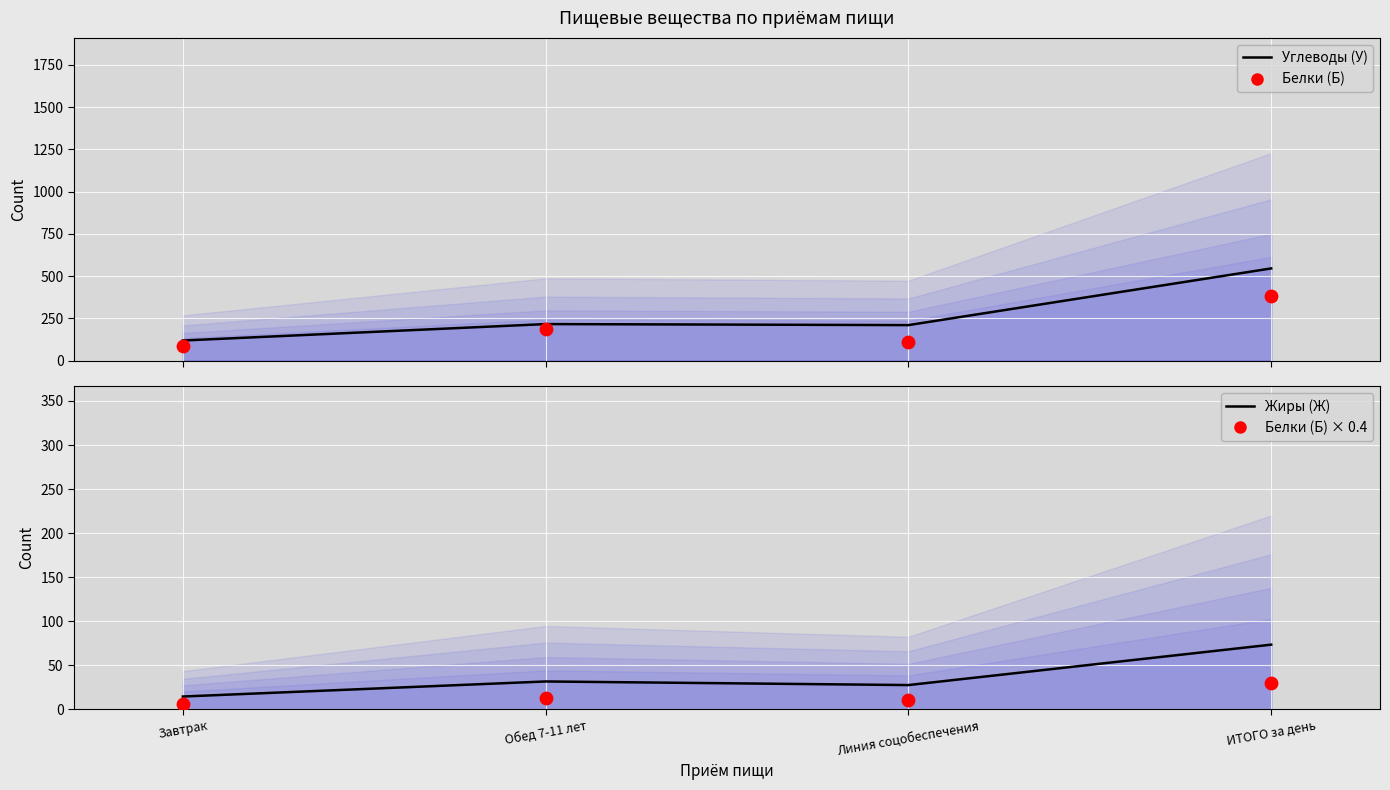

Which series has the largest total across all categories?

Углеводы (У)